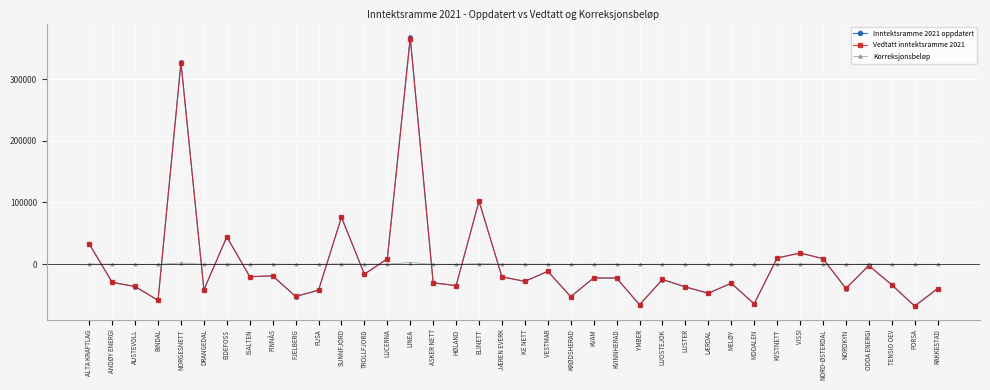

True or false: Vedtatt inntektsramme 2021 has a value of -22006.4 at NORDKYN.

False